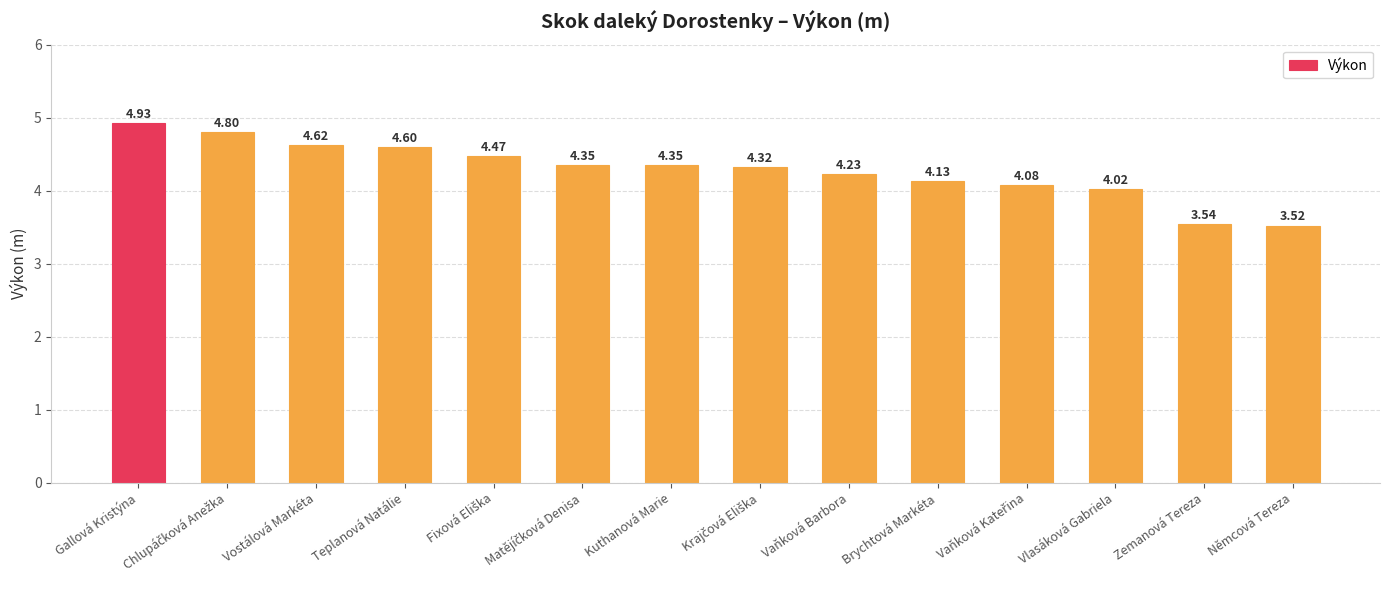

How many values are below 4?

2